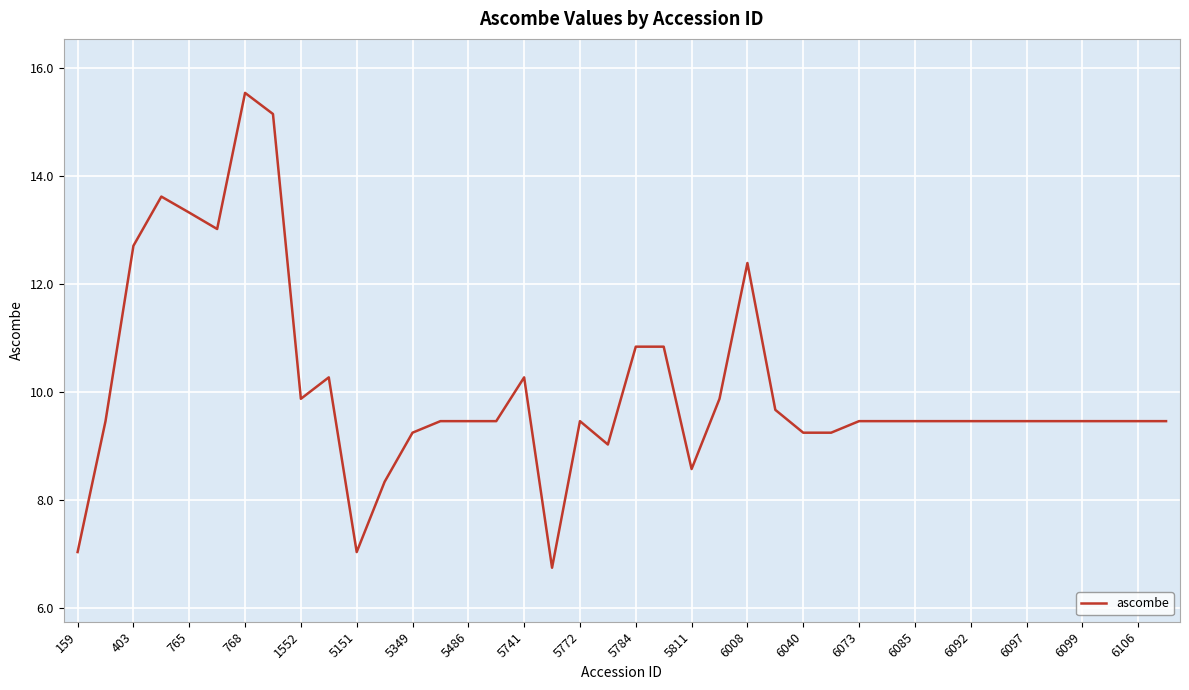

What is the difference between the maximum and minimum values?

8.8